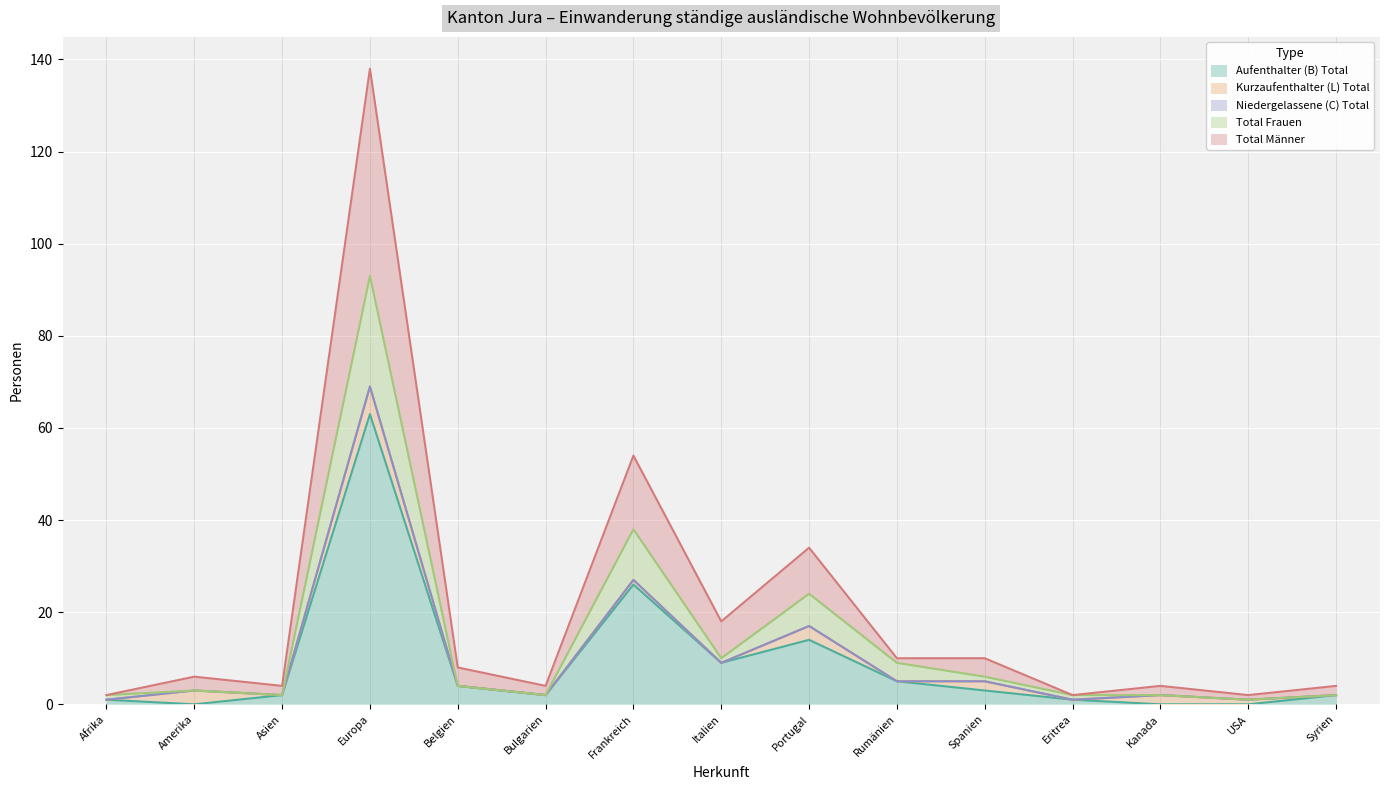

What is the highest value of the Aufenthalter (B) Total series?

63